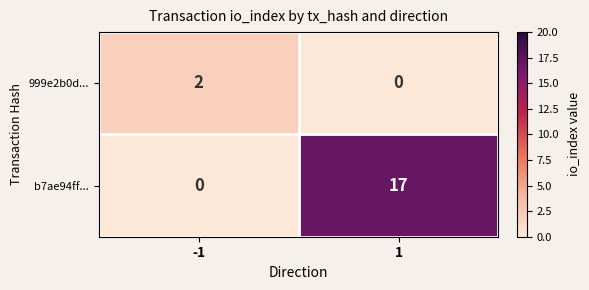

What is the sum of all b7ae94ff... values?

17